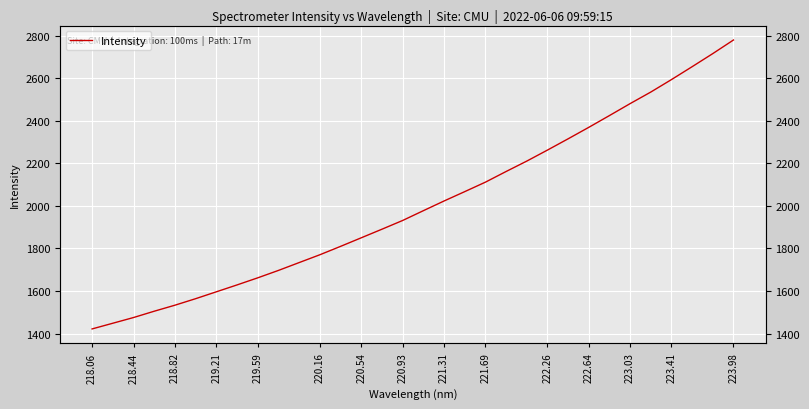

Is it true that the value at 221.31 is 2022.8?

True